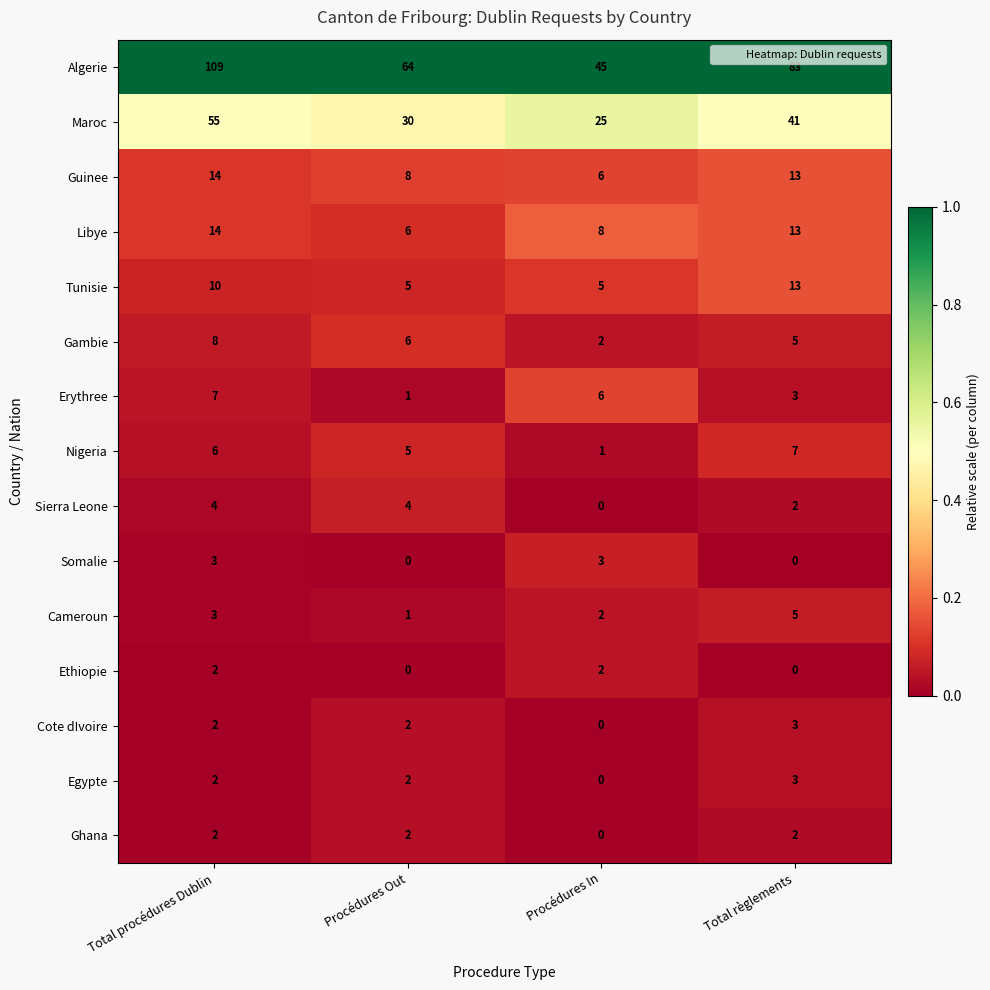

Which category has the lowest value in the Maroc series?

Procédures In